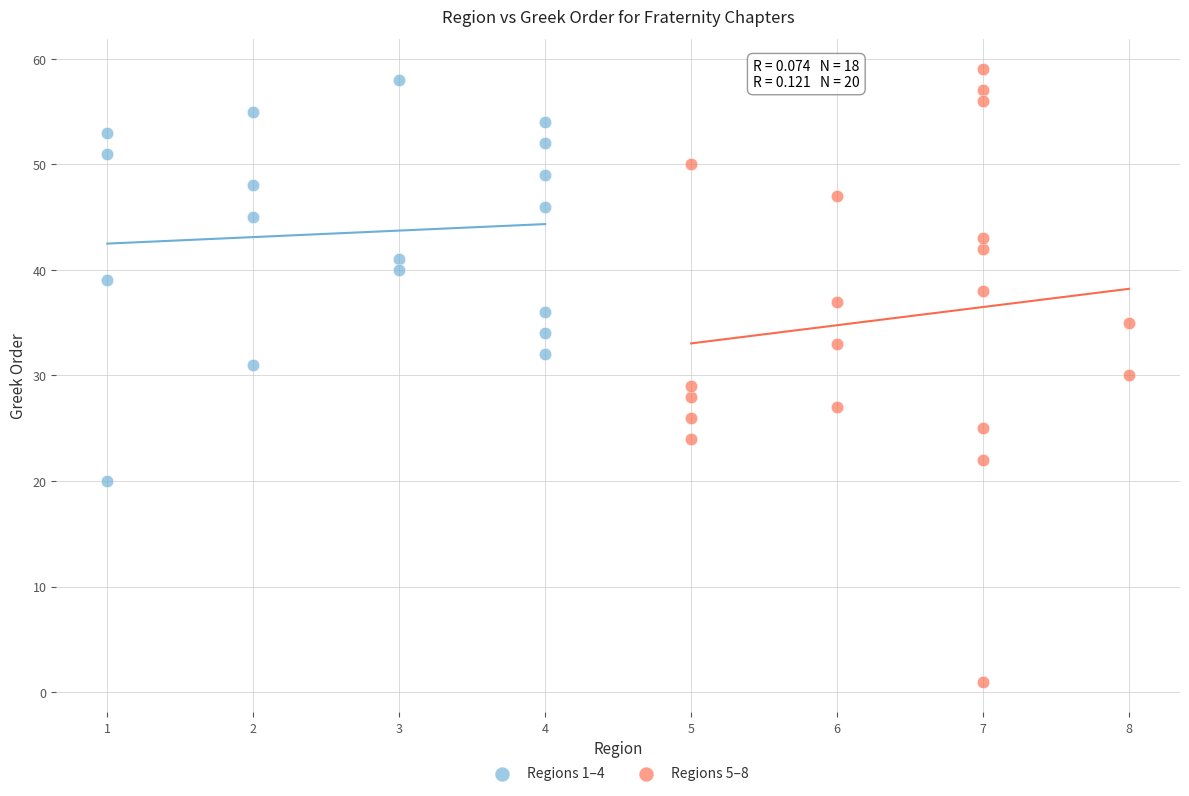

Which series has the widest spread of Y values?

Regions 5–8